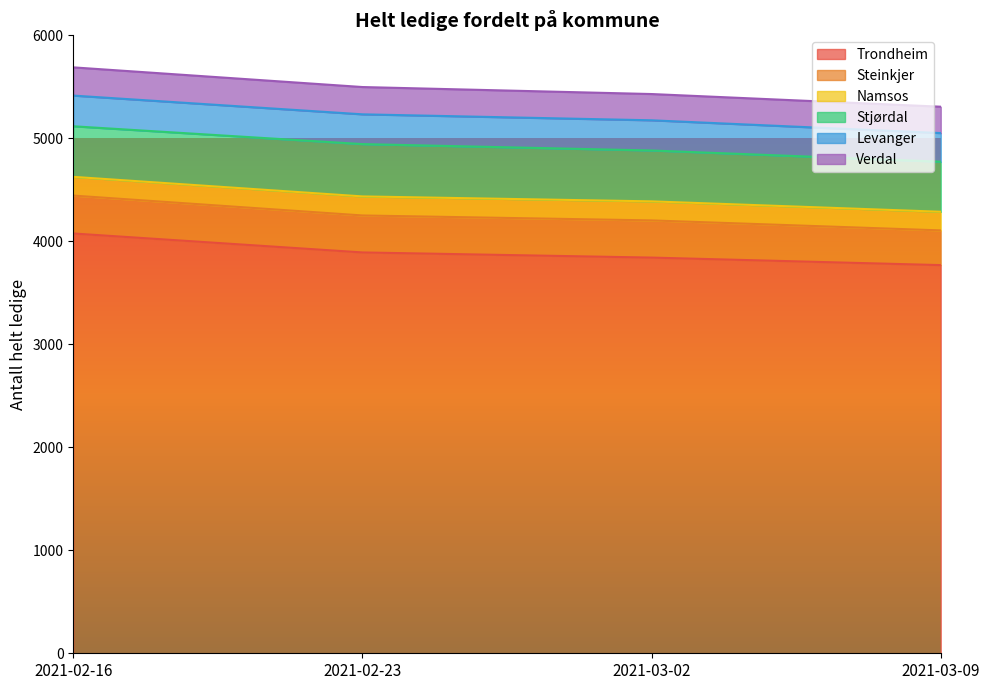

Is the value of Steinkjer at 2021-03-09 greater than the value of Stjørdal at 2021-03-09?

No